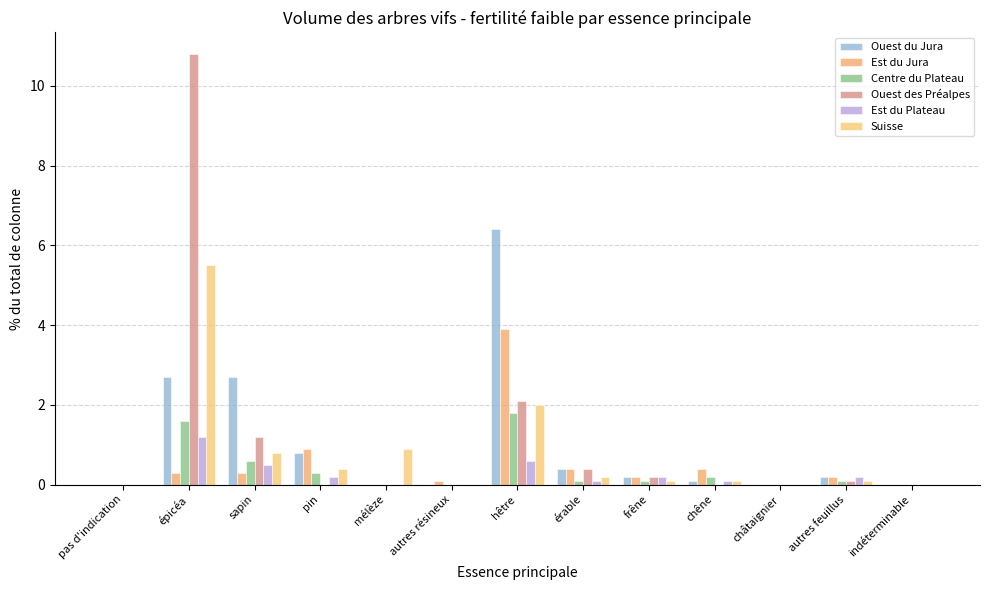

Reading left to right, transcribe all the data shown in this chart.

Ouest du Jura: 0.0	2.7	2.7	0.8	0.0	0.0	6.4	0.4	0.2	0.1	0.0	0.2	0.0
Est du Jura: 0.0	0.3	0.3	0.9	0.0	0.1	3.9	0.4	0.2	0.4	0.0	0.2	0.0
Centre du Plateau: 0.0	1.6	0.6	0.3	0.0	0.0	1.8	0.1	0.1	0.2	0.0	0.1	0.0
Ouest des Préalpes: 0.0	10.8	1.2	0.0	0.0	0.0	2.1	0.4	0.2	0.0	0.0	0.1	0.0
Est du Plateau: 0.0	1.2	0.5	0.2	0.0	0.0	0.6	0.1	0.2	0.1	0.0	0.2	0.0
Suisse: 0.0	5.5	0.8	0.4	0.9	0.0	2.0	0.2	0.1	0.1	0.0	0.1	0.0